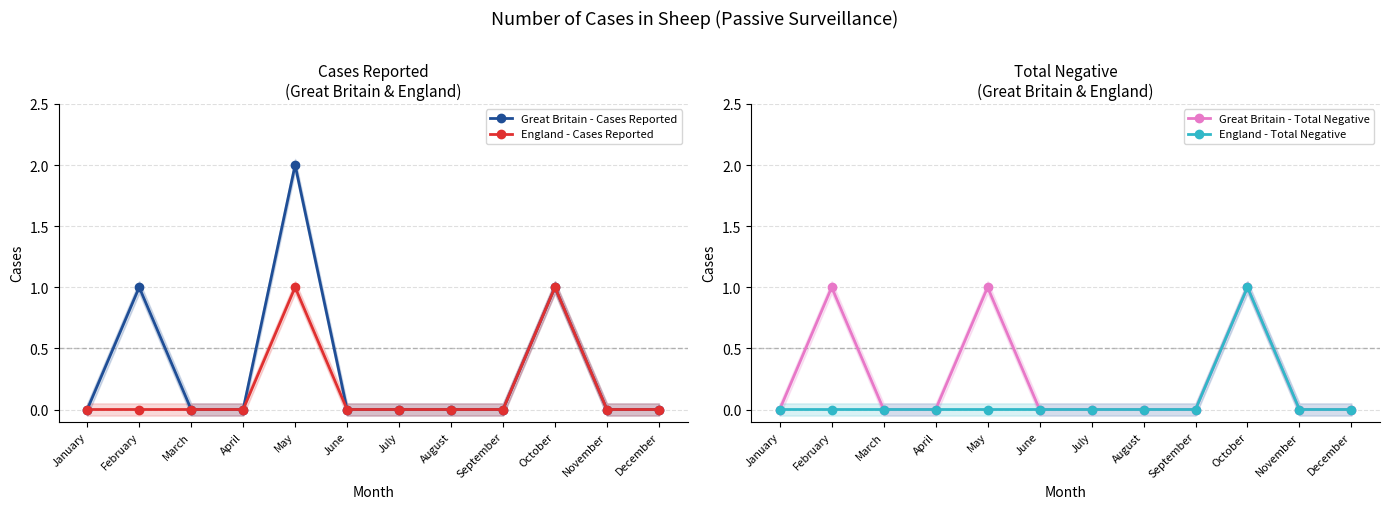

True or false: Great Britain - Cases Reported and England - Cases Reported intersect in this chart.

False